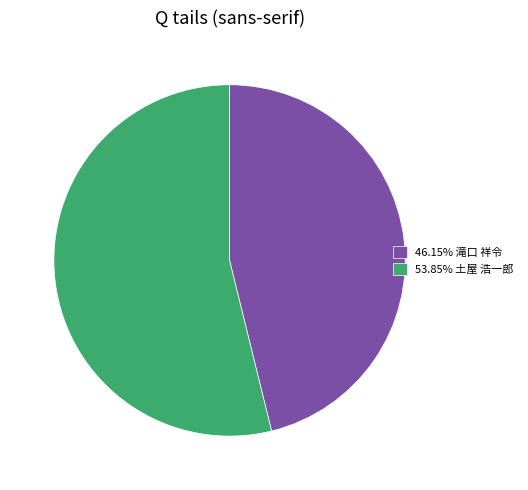

Approximately how many times larger is the value at 46.15% 滝口 祥令 compared to 53.85% 土屋 浩一郎?

0.9